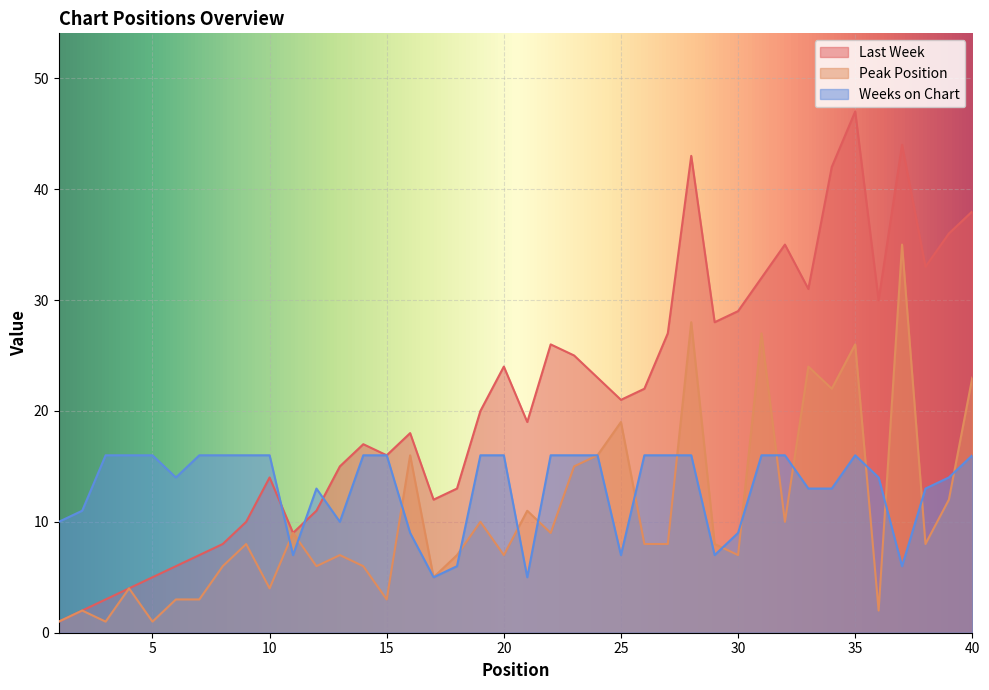

Which category has the highest value across all series?

35